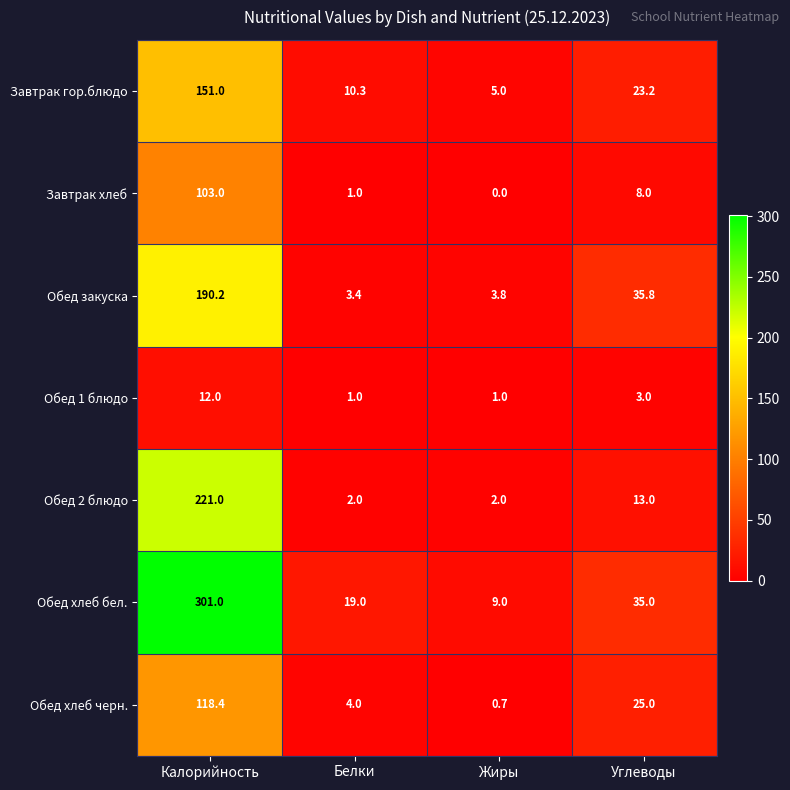

Reading left to right, transcribe all the data shown in this chart.

Завтрак гор.блюдо: Калорийность=151.0	Белки=10.3	Жиры=5.0	Углеводы=23.2
Завтрак хлеб: Калорийность=103.0	Белки=1.0	Жиры=0.0	Углеводы=8.0
Обед закуска: Калорийность=190.2	Белки=3.4	Жиры=3.8	Углеводы=35.8
Обед 1 блюдо: Калорийность=12.0	Белки=1.0	Жиры=1.0	Углеводы=3.0
Обед 2 блюдо: Калорийность=221.0	Белки=2.0	Жиры=2.0	Углеводы=13.0
Обед хлеб бел.: Калорийность=301.0	Белки=19.0	Жиры=9.0	Углеводы=35.0
Обед хлеб черн.: Калорийность=118.4	Белки=4.0	Жиры=0.7	Углеводы=25.0